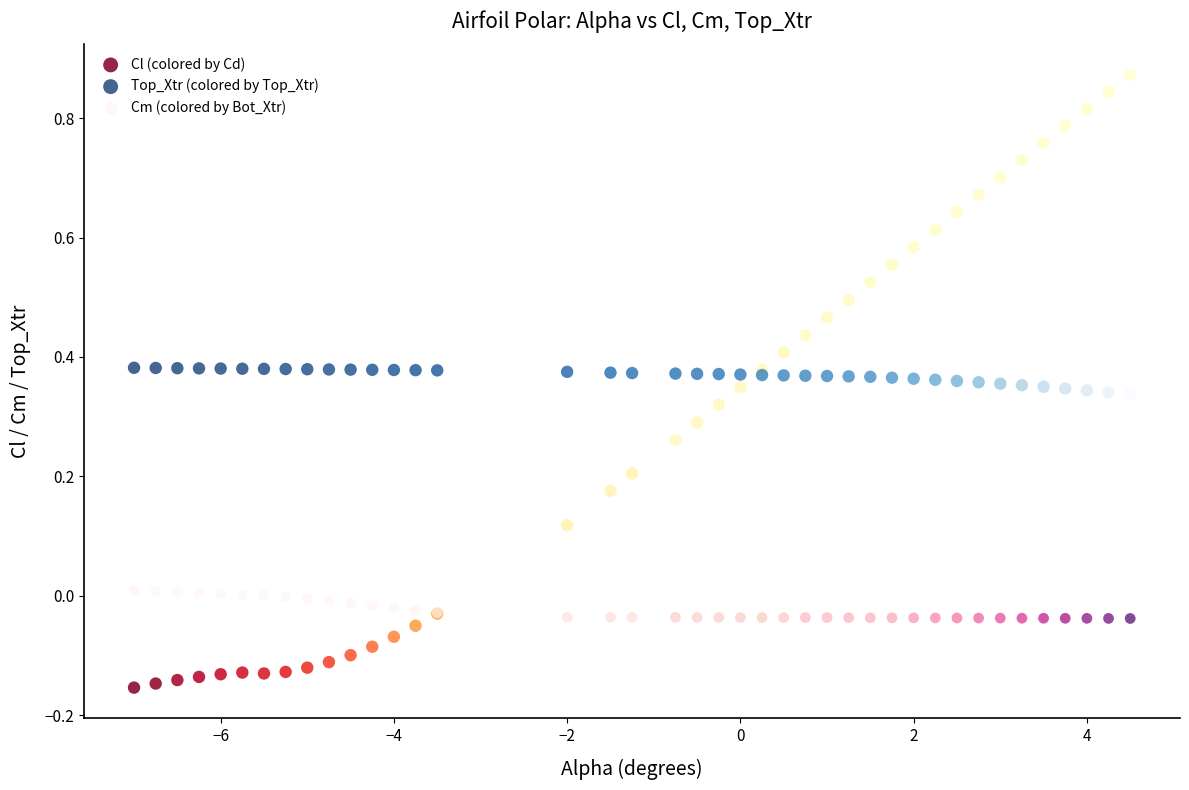

Which series has the largest Y range (max minus min)?

Cl (colored by Cd)